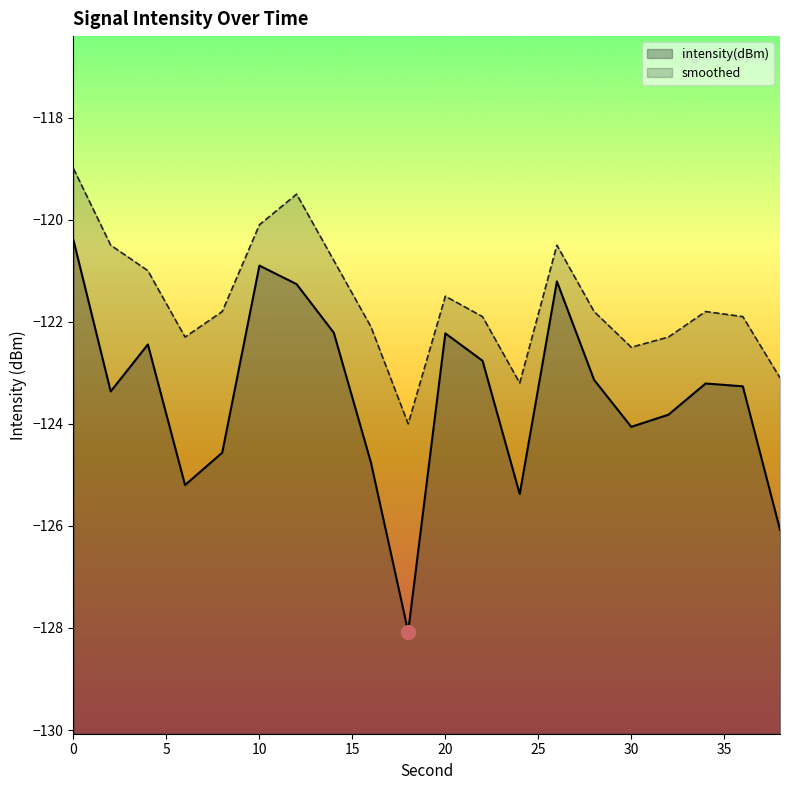

Reading left to right, transcribe all the data shown in this chart.

intensity(dBm): -120.4	-123.4	-122.4	-125.2	-124.6	-120.9	-121.3	-122.2	-124.8	-128.1	-122.2	-122.8	-125.4	-121.2	-123.1	-124.1	-123.8	-123.2	-123.3	-126.1
smoothed: -119.0	-120.5	-121.0	-122.3	-121.8	-120.1	-119.5	-120.8	-122.1	-124.0	-121.5	-121.9	-123.2	-120.5	-121.8	-122.5	-122.3	-121.8	-121.9	-123.1